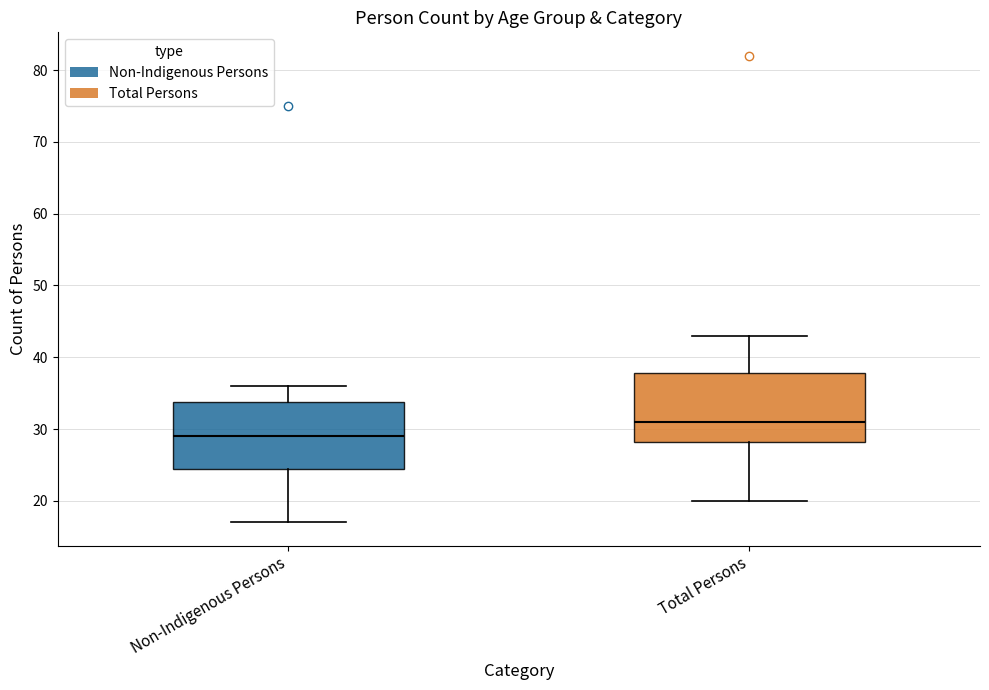

Where is the lower edge of the box for Total Persons on the y-axis? The values are not printed on the chart, so give them approximately, as read against the axis.

28